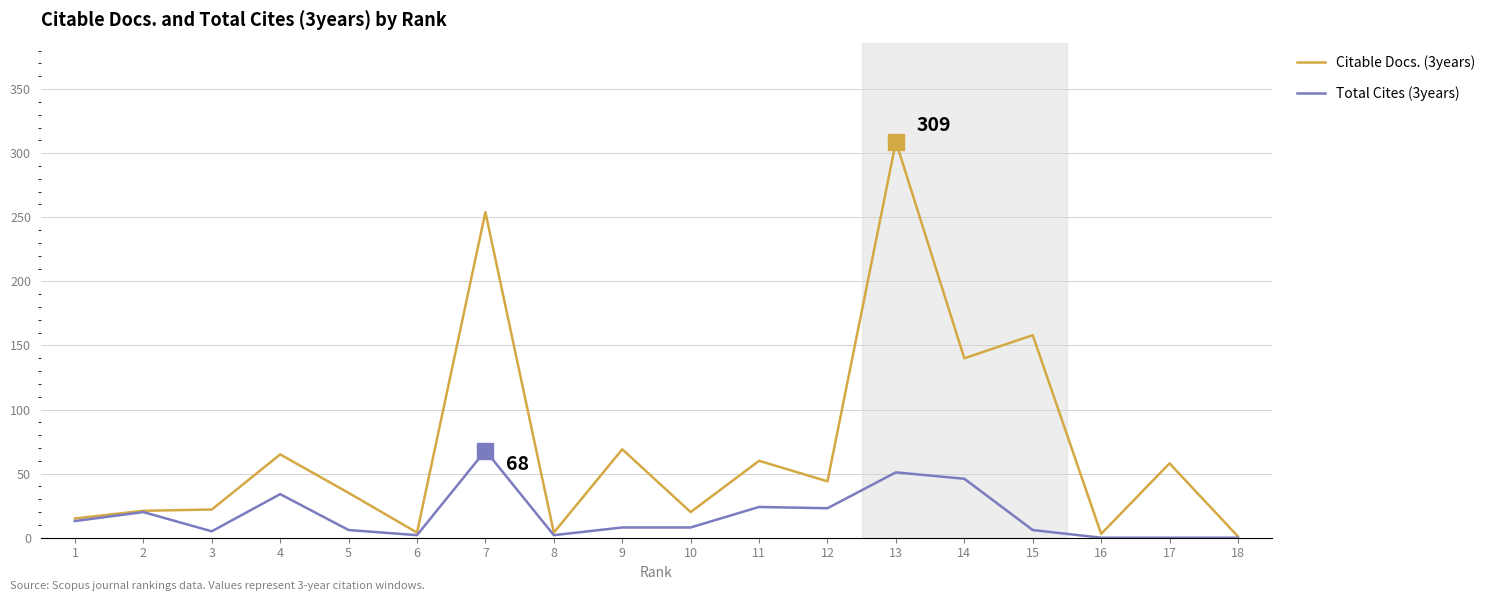

Rank the series by their average value, from highest to lowest.

Citable Docs. (3years), Total Cites (3years)